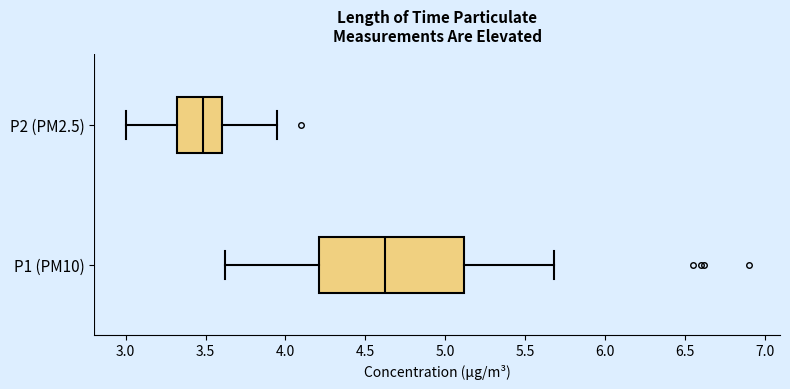

Reading bottom to top, transcribe this box plot: for each box, give where its median line is, the range the box spans, and where its two whiskers end, as read against the x-axis. The values are not printed on the chart, so give them approximately, as read against the axis.

P1 (PM10): median 4.65, box 4.20 to 5.10, whiskers 3.60 to 5.70
P2 (PM2.5): median 3.50, box 3.30 to 3.60, whiskers 3.00 to 3.95